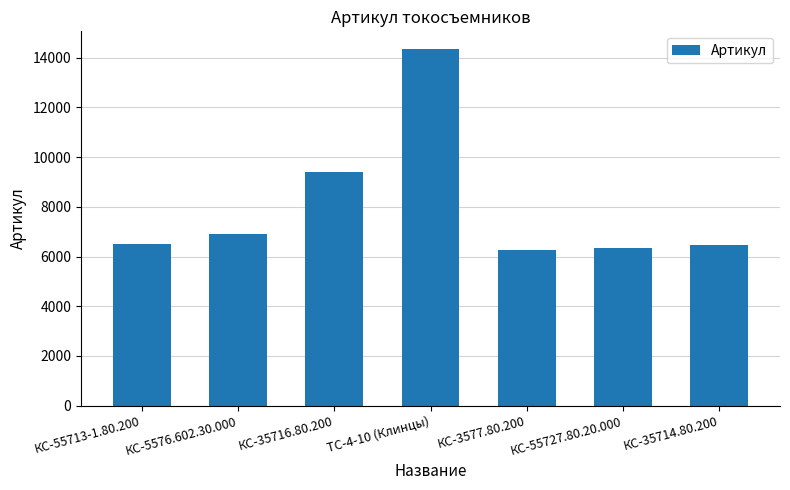

How many values are below 6488?

3